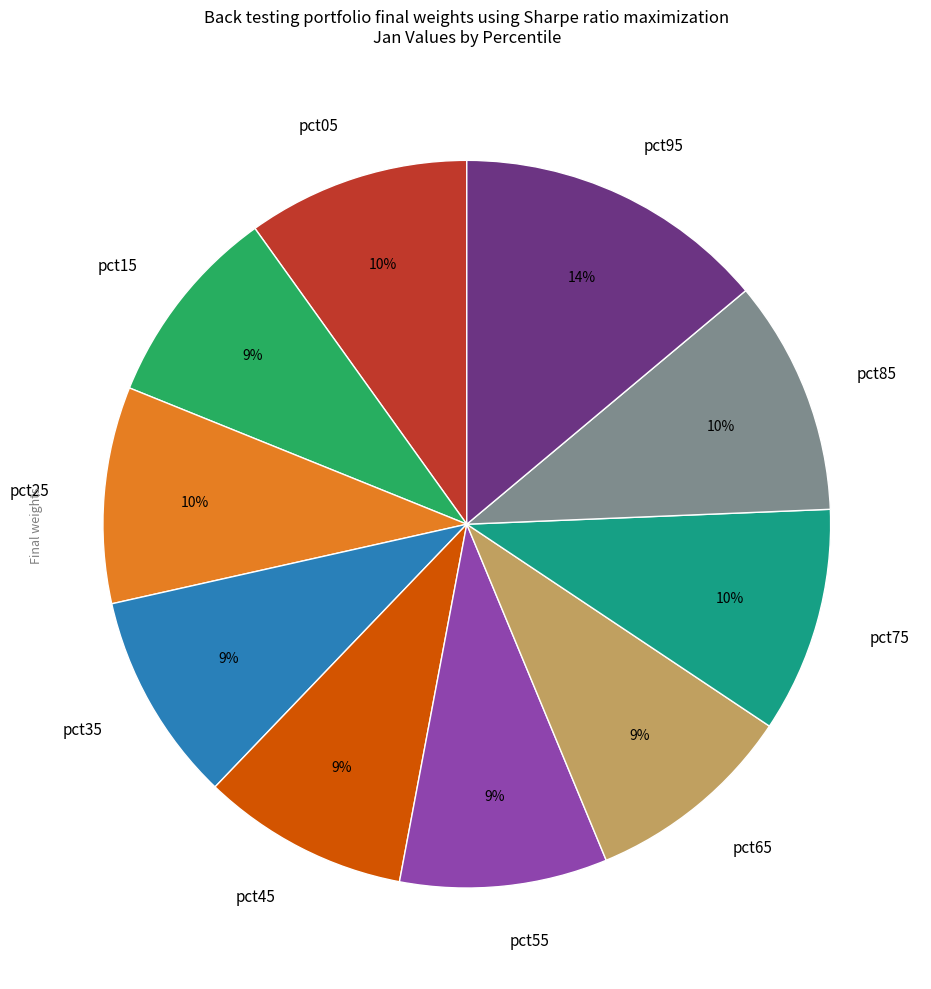

To the nearest percent, what is the difference between the largest and smallest slice percentages?

5%